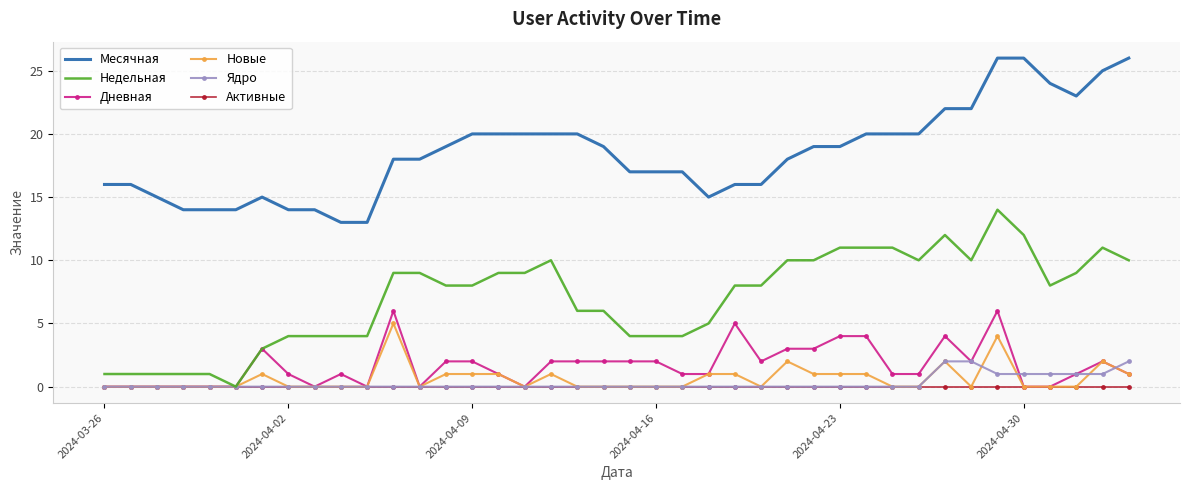

True or false: Активные and Месячная cross at least once.

False